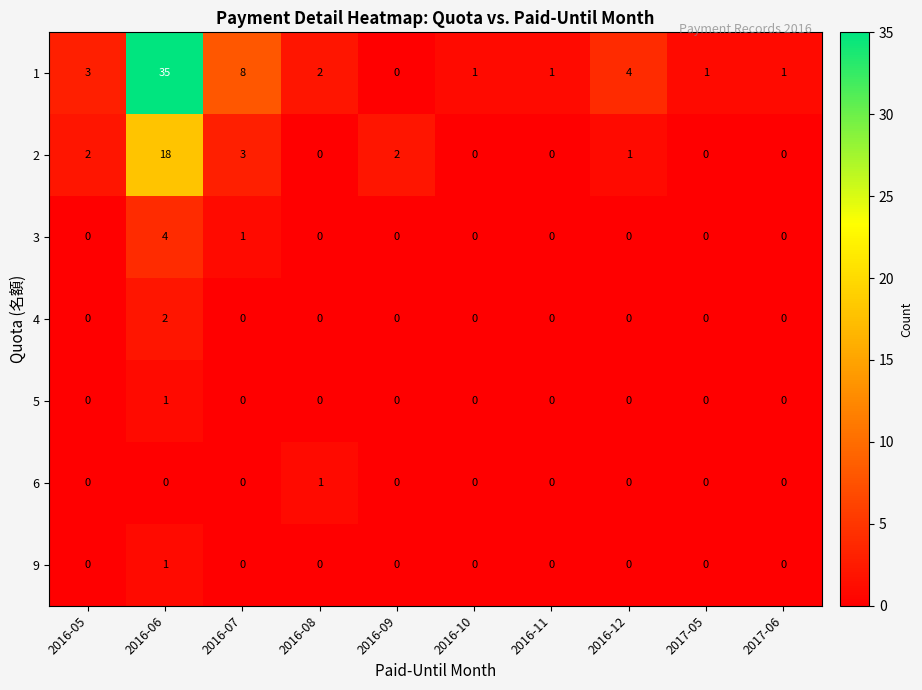

What is the total value across all series at 2017-05?

1